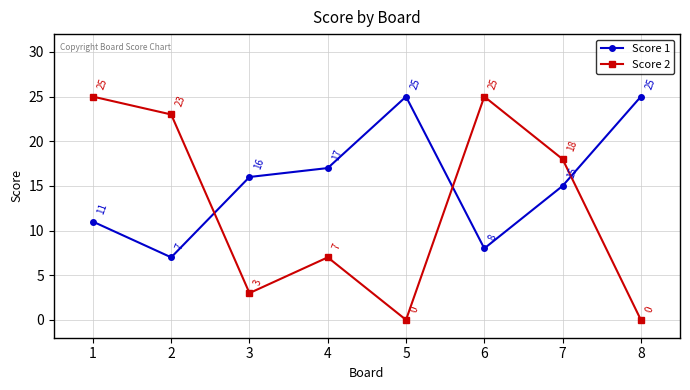

Between which two adjacent categories do Score 1 and Score 2 first intersect?

2 and 3